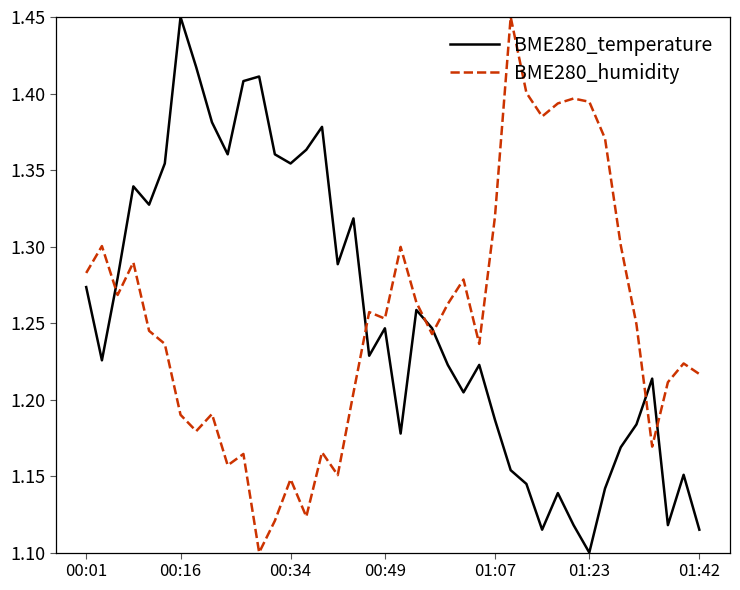

True or false: BME280_temperature has more than 0 points higher than both neighbors.

True